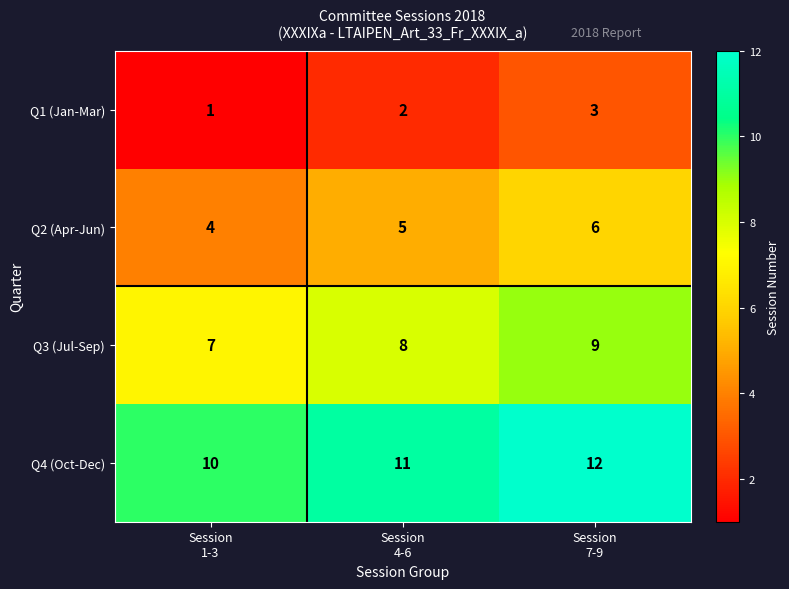

Reading right to left, list all the values displayed in this chart.

Q1 (Jan-Mar): 3	2	1
Q2 (Apr-Jun): 6	5	4
Q3 (Jul-Sep): 9	8	7
Q4 (Oct-Dec): 12	11	10